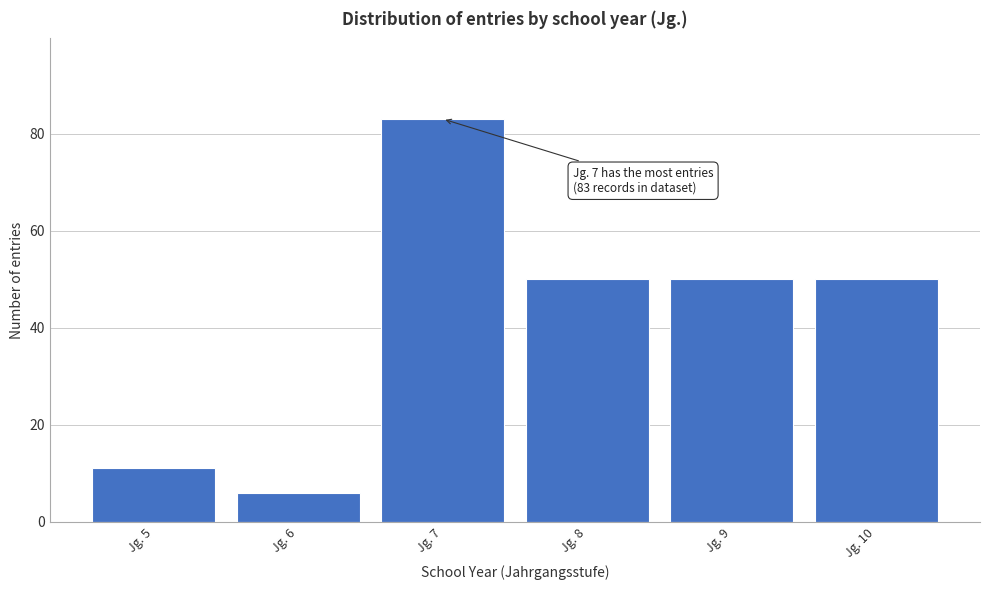

Reading right to left, what are all the values shown in this chart?

50	50	50	83	6	11